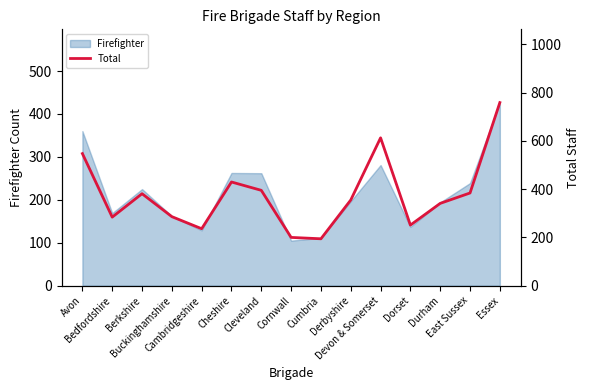

How many lines are shown in the chart?

1